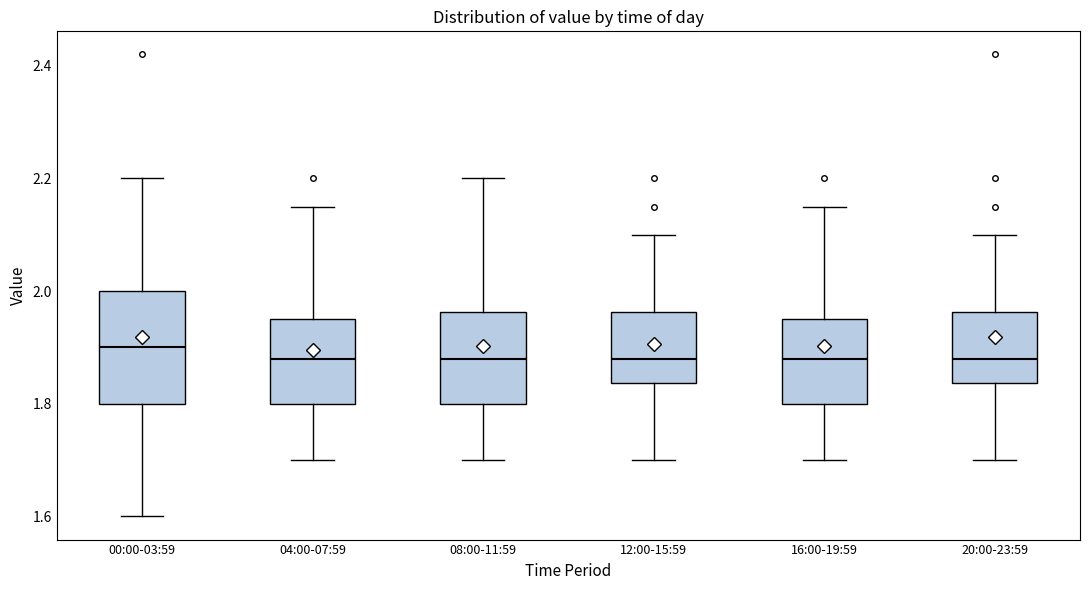

Which box is the tallest, from its lower edge to its upper edge?

00:00-03:59